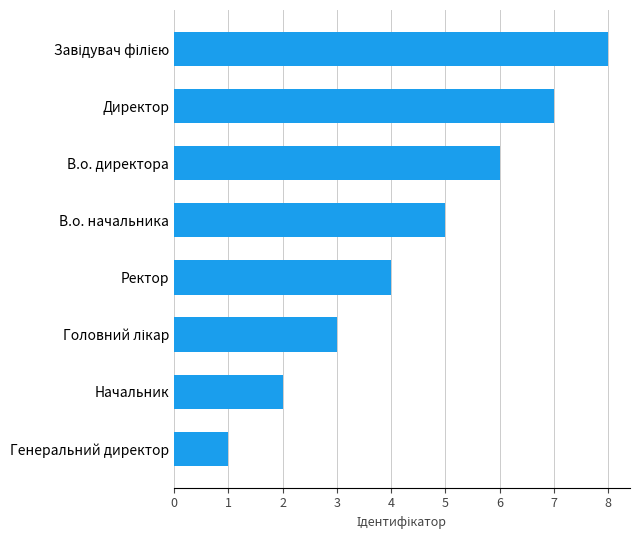

What is the difference between the maximum and second lowest values?

6